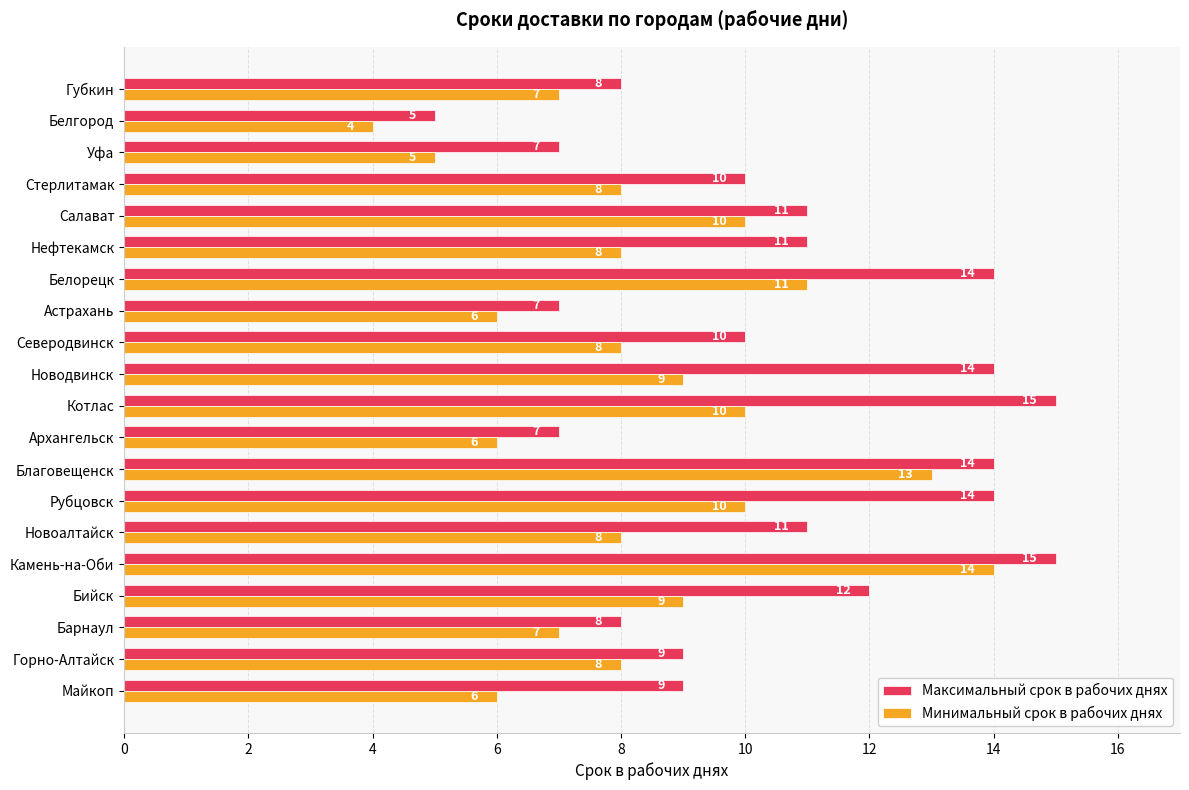

What is the smallest value displayed?

4